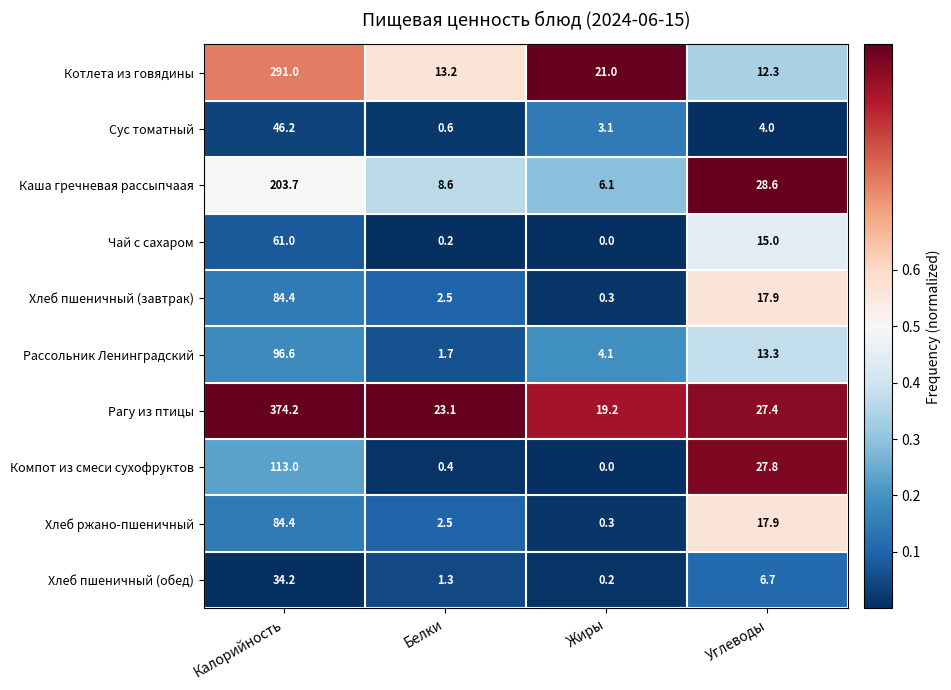

Which series has the largest total across all categories?

Рагу из птицы